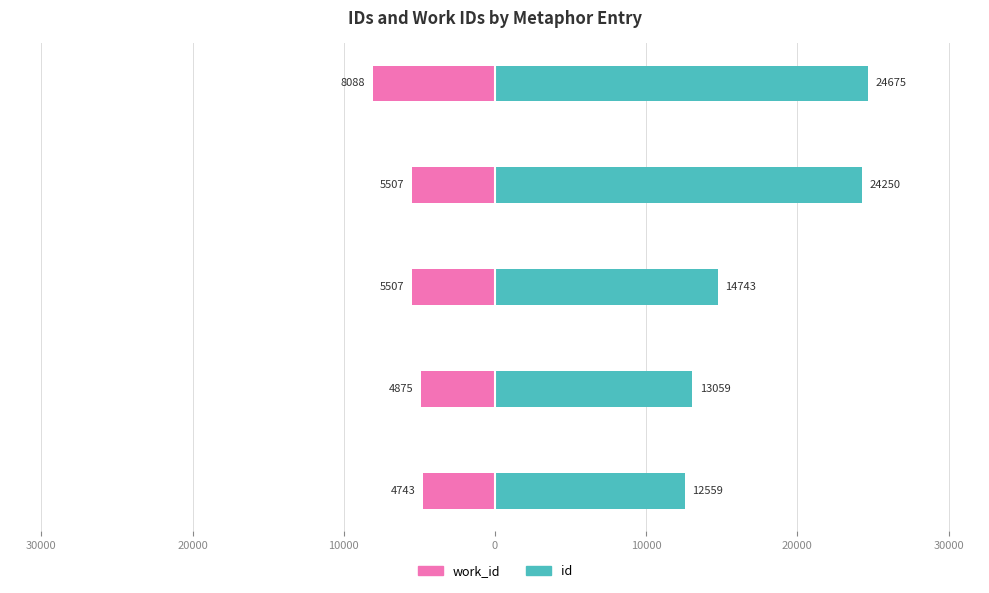

Reading right to left, extract all data points from this chart.

work_id: -8088	-5507	-5507	-4875	-4743
id: 24675	24250	14743	13059	12559